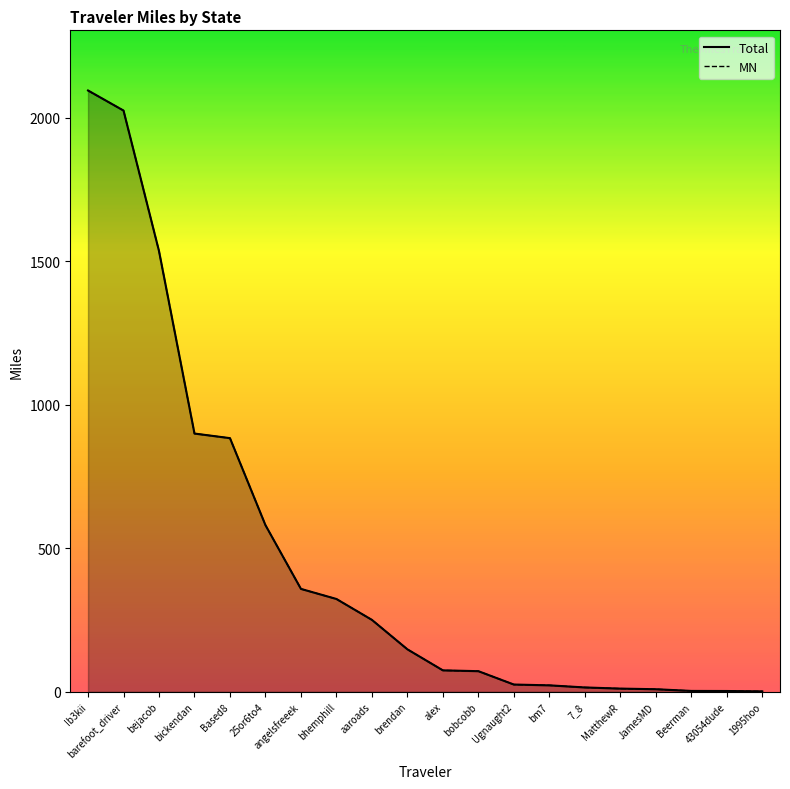

What is the label of the 11th point from the right?

brendan